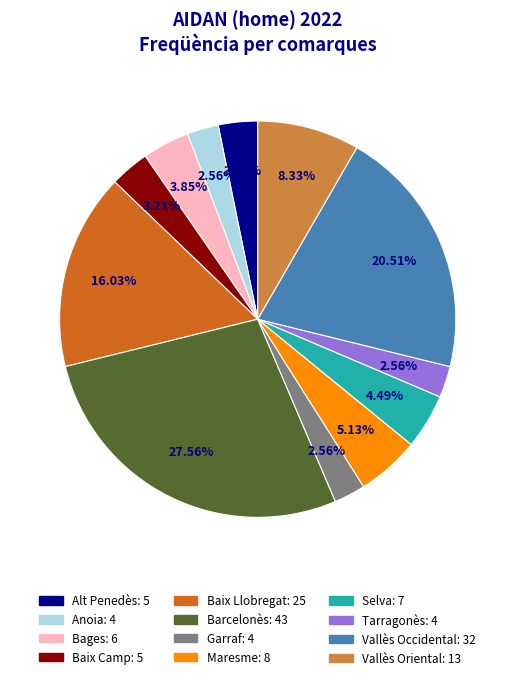

Which has a higher value, Alt Penedès or Vallès Occidental?

Vallès Occidental